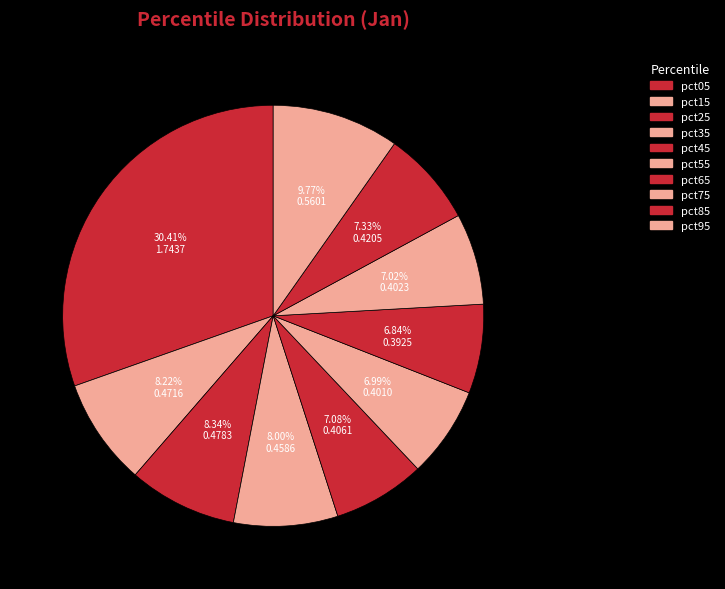

Is there any slice that represents more than half of the pie?

No